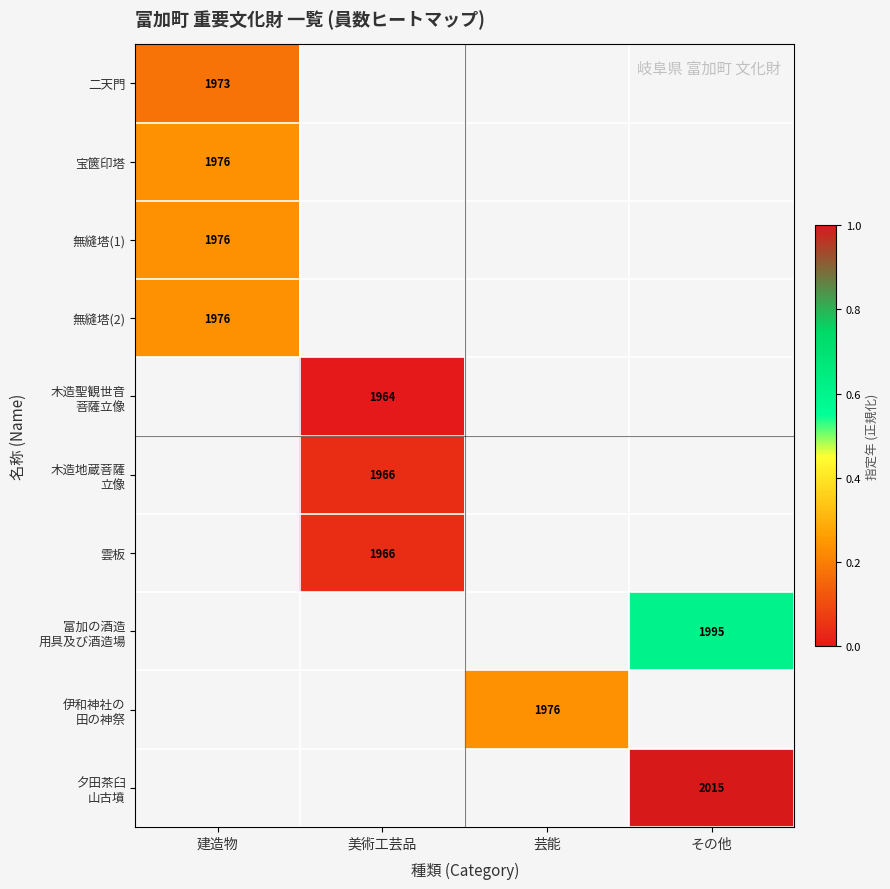

How many data points does each series have?

4